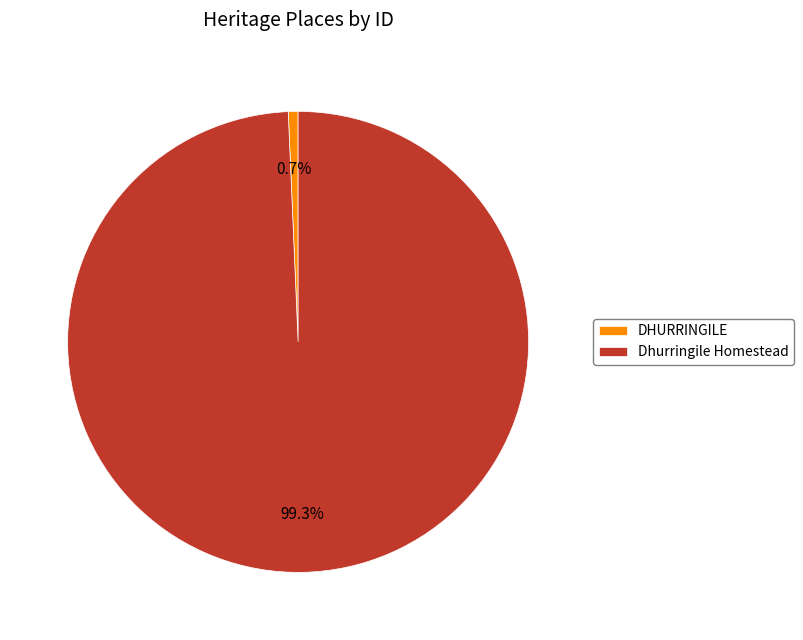

Count the number of slices in the pie.

2